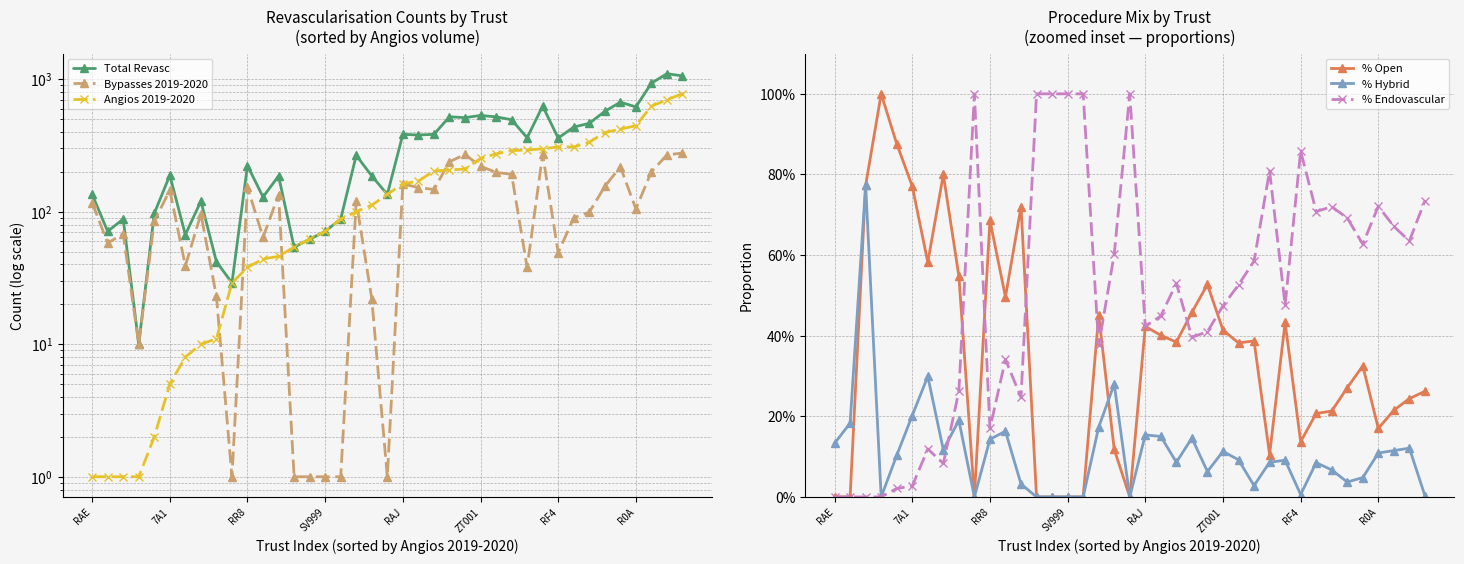

True or false: Total Revasc and % Hybrid cross at least once.

False